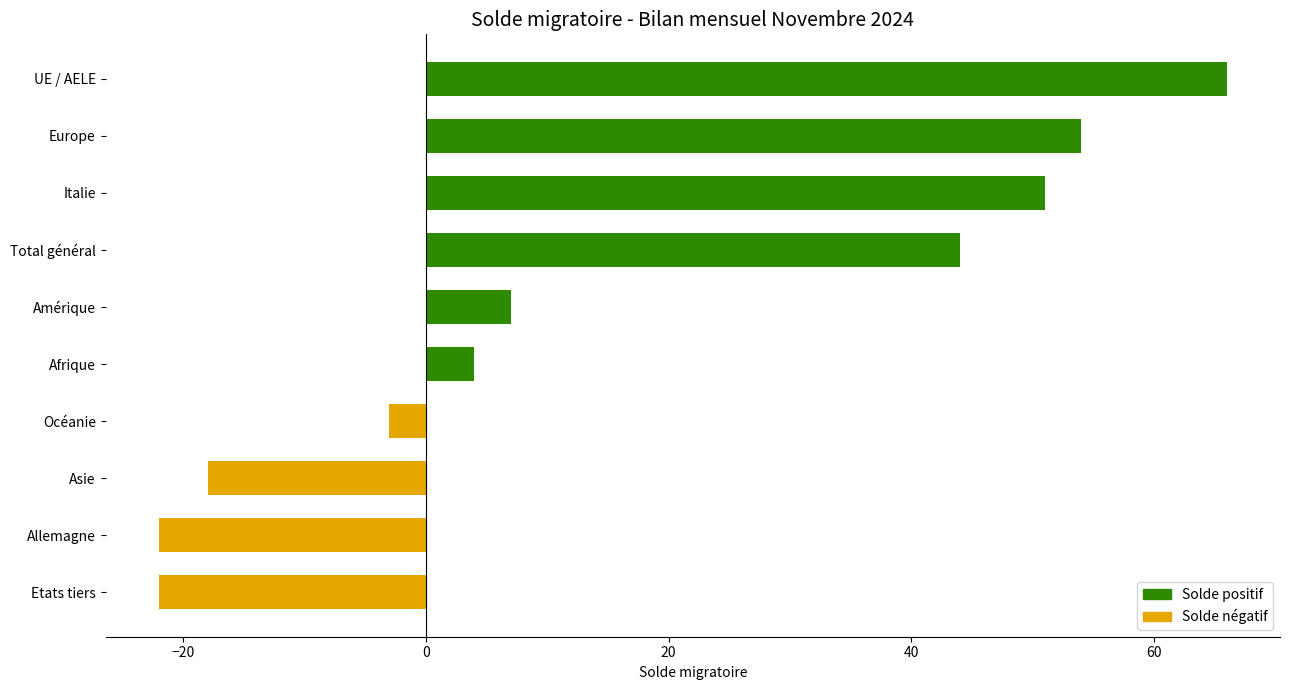

Which label corresponds to the largest value in the chart?

UE / AELE